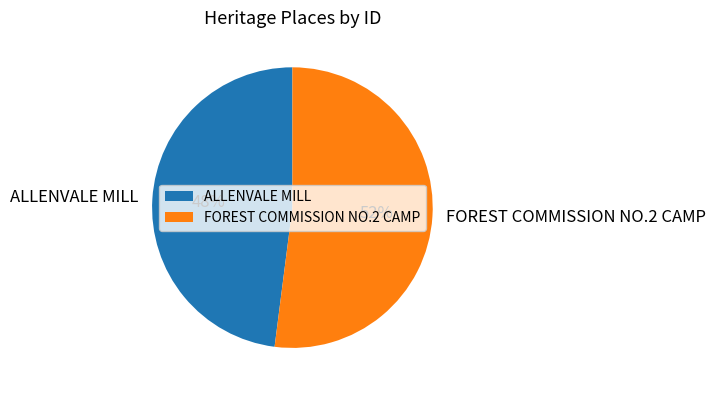

Is it true that FOREST COMMISSION NO.2 CAMP is 59% of the pie?

False